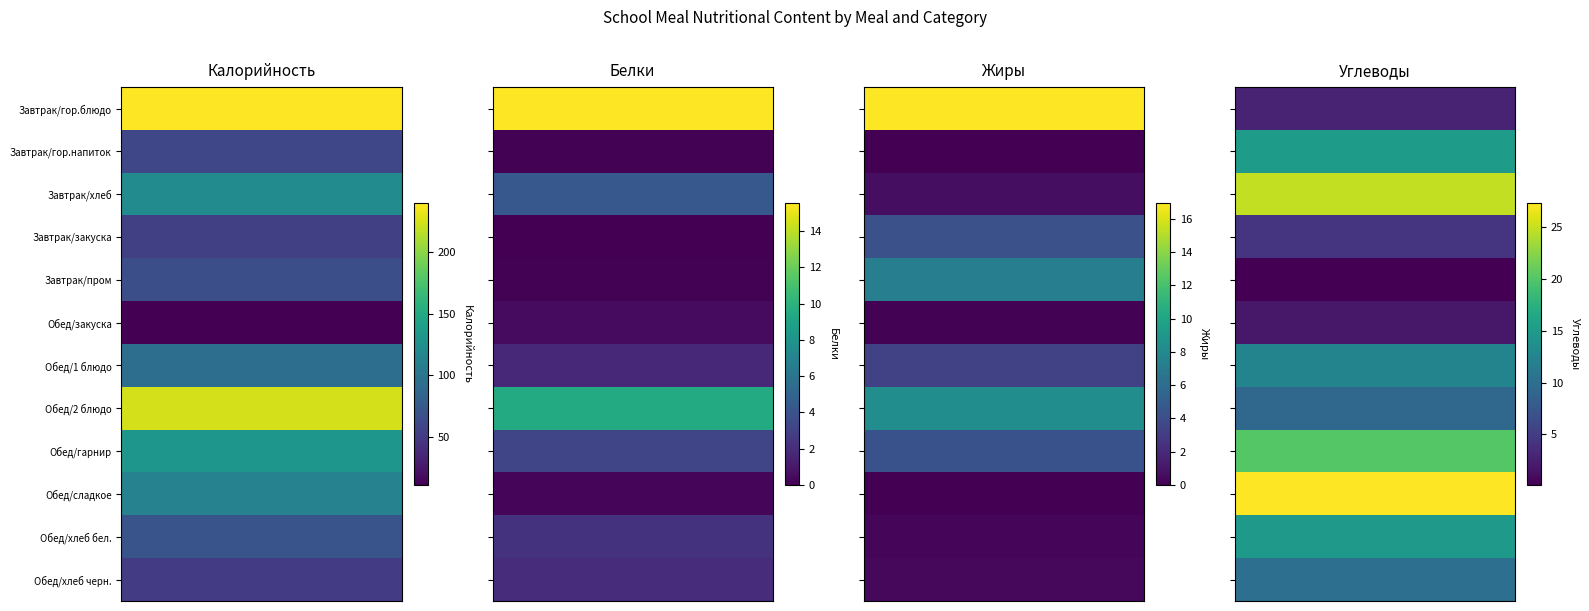

The value of Завтрак/хлеб at Завтрак/хлеб is 0.6. True or false?

True